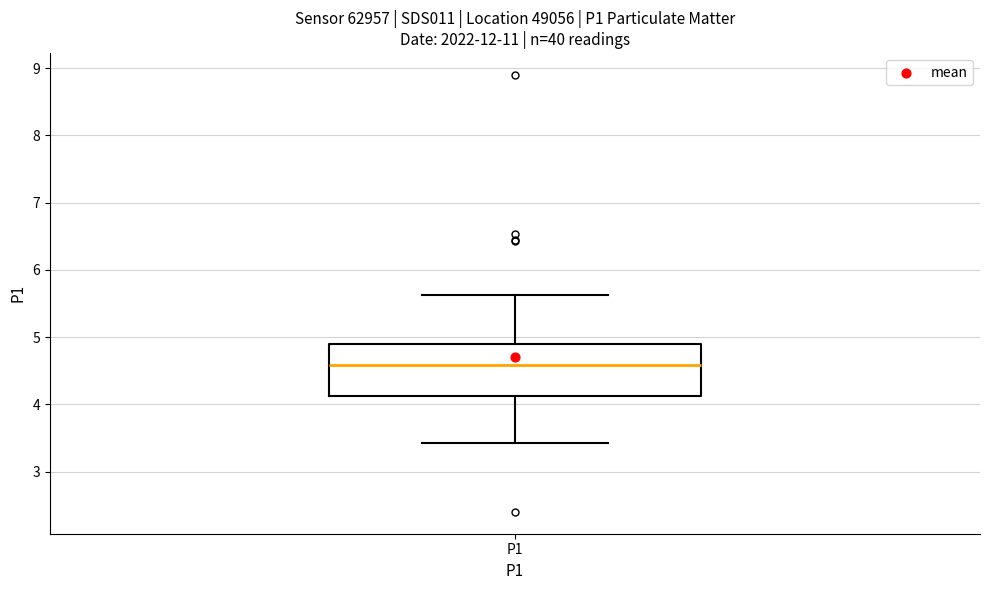

Where does the upper whisker of the box for P1 end on the y-axis? The values are not printed on the chart, so give them approximately, as read against the axis.

5.6